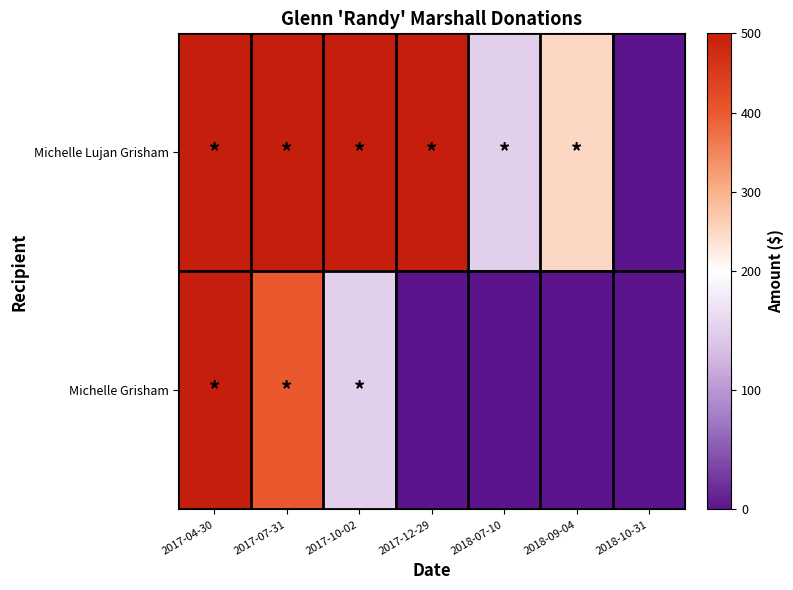

List the series in order of their overall mean, lowest first.

Michelle Grisham, Michelle Lujan Grisham